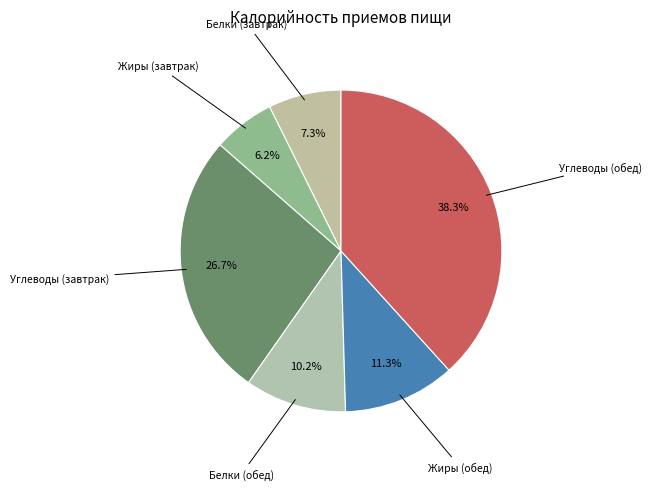

Which category has the biggest portion of the pie?

Углеводы (обед)